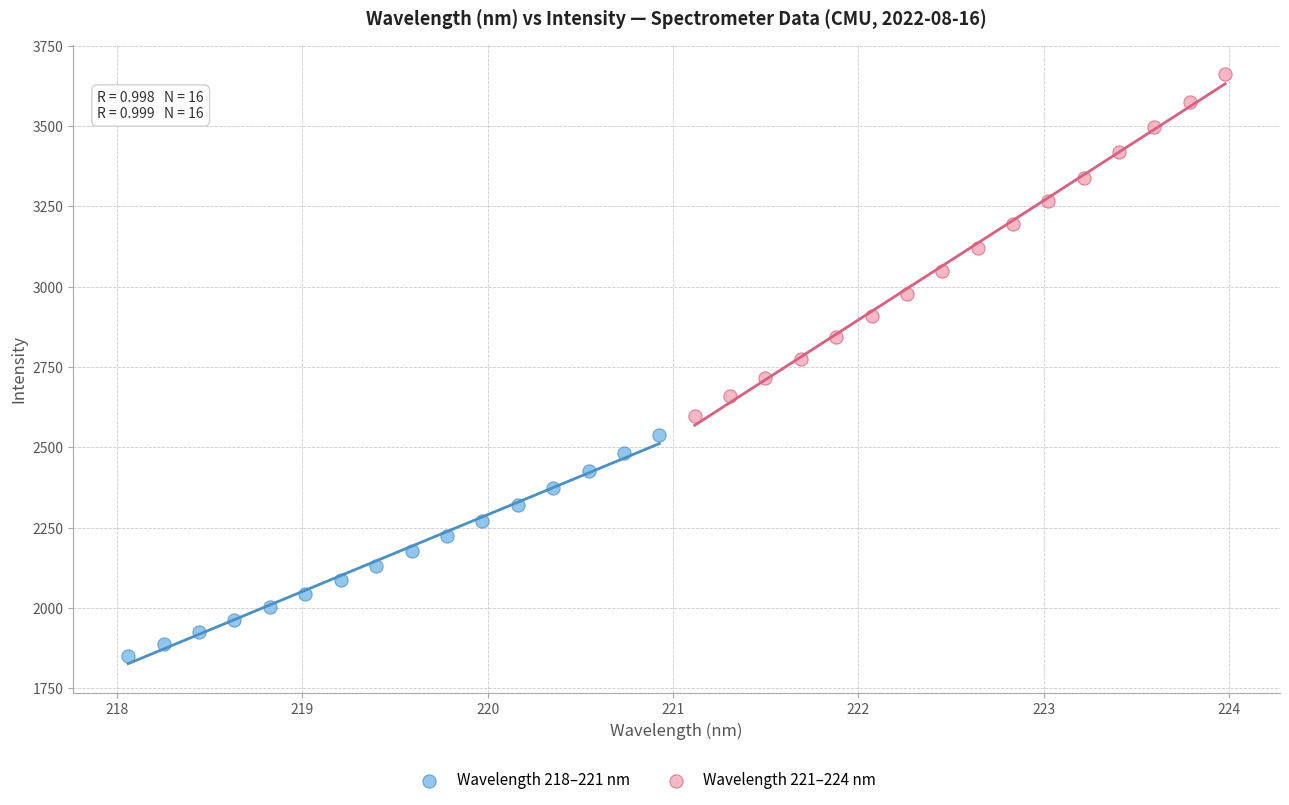

Which series has the widest spread of Y values?

Wavelength 221–224 nm